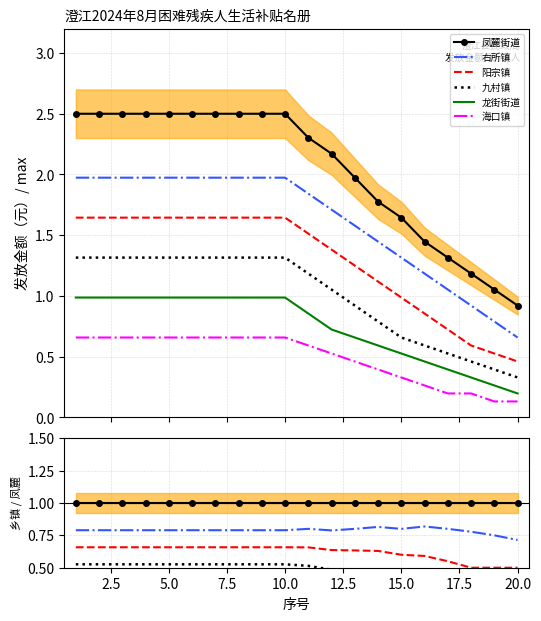

True or false: 凤麓街道 and 右所镇 cross at least once.

False